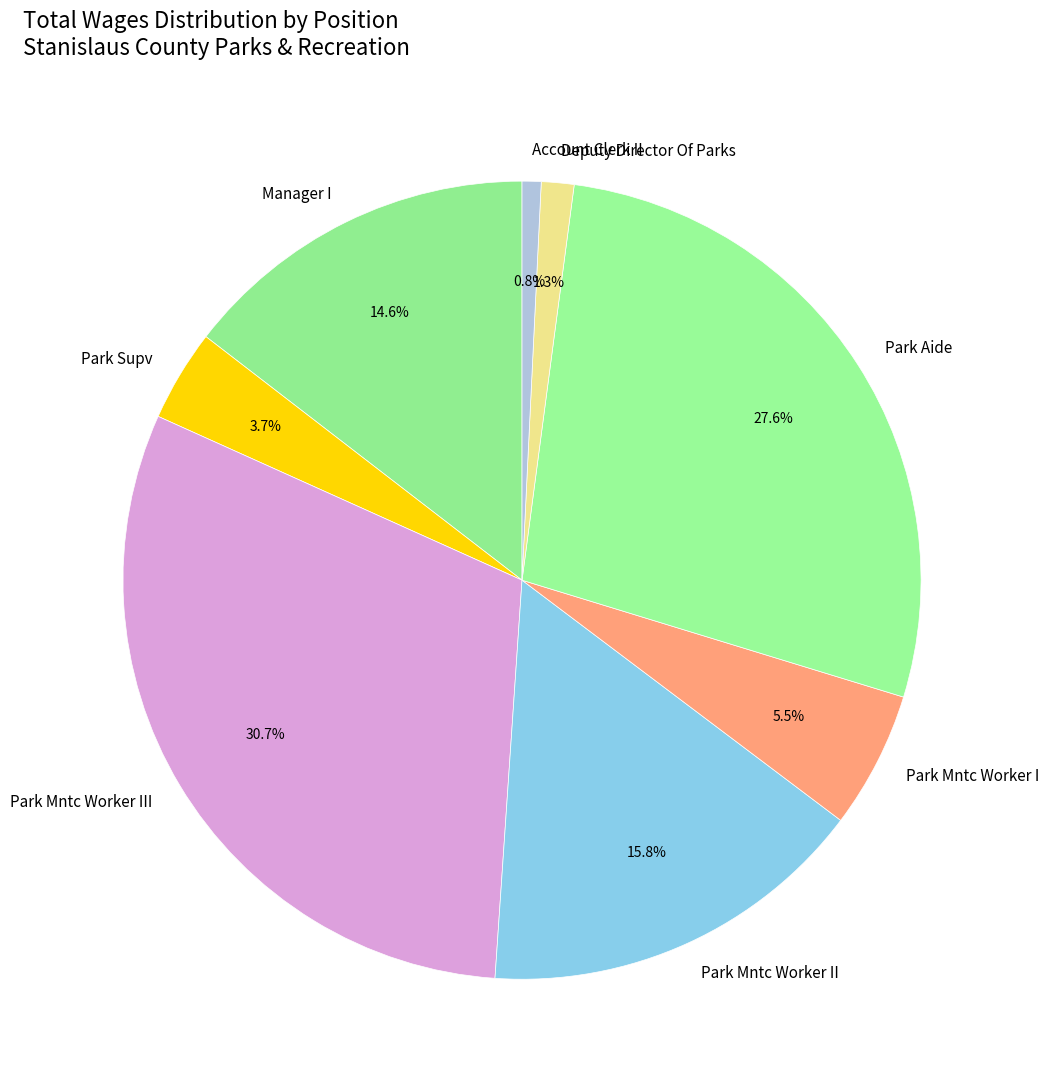

The Manager I slice represents 15% of the pie. True or false?

True